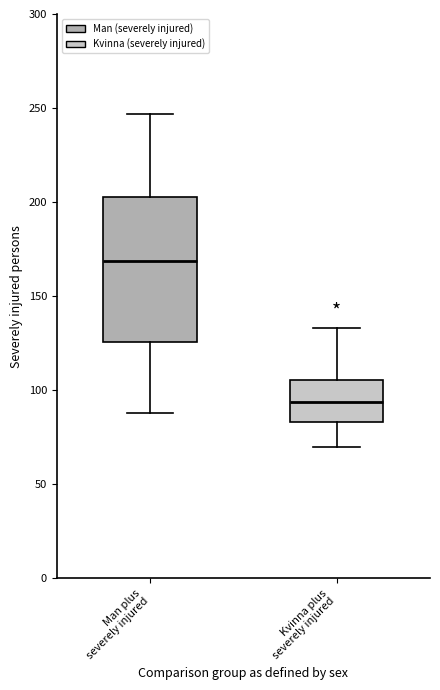

Reading left to right, transcribe this box plot: for each box, give where its median line is, the range the box spans, and where its two whiskers end, as read against the y-axis. The values are not printed on the chart, so give them approximately, as read against the axis.

Man plus severely injured: median 170, box 125 to 205, whiskers 90 to 245
Kvinna plus severely injured: median 95, box 85 to 105, whiskers 70 to 135